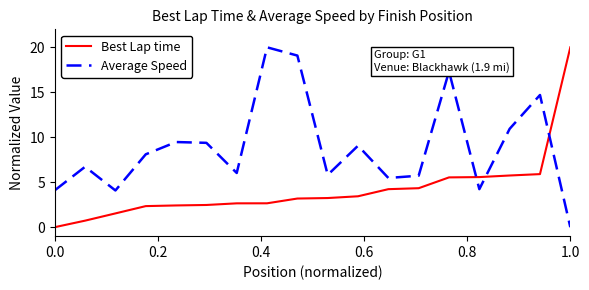

Which series has the largest total across all categories?

Average Speed